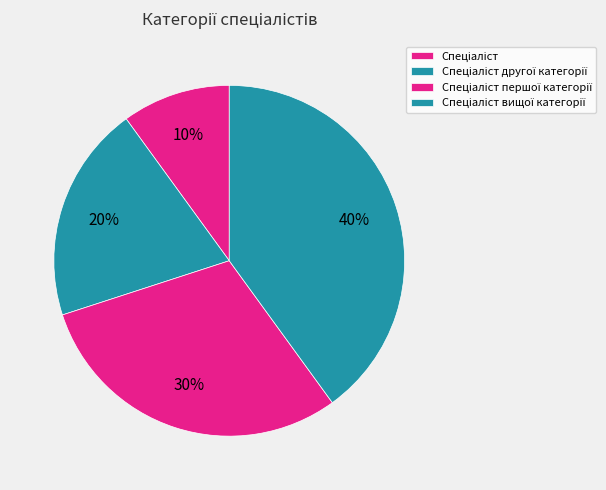

To the nearest percent, what is the combined percentage of Спеціаліст вищої категорії and Спеціаліст?

50%